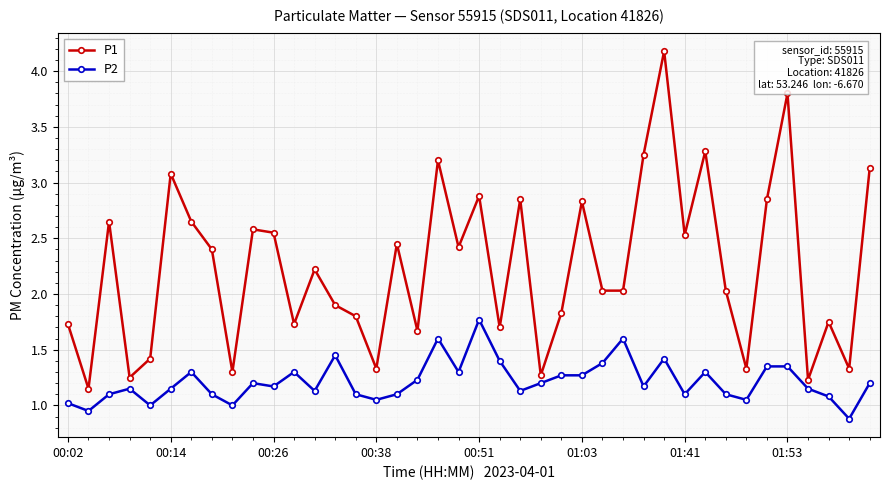

At how many categories does at least one series exceed 3?

7